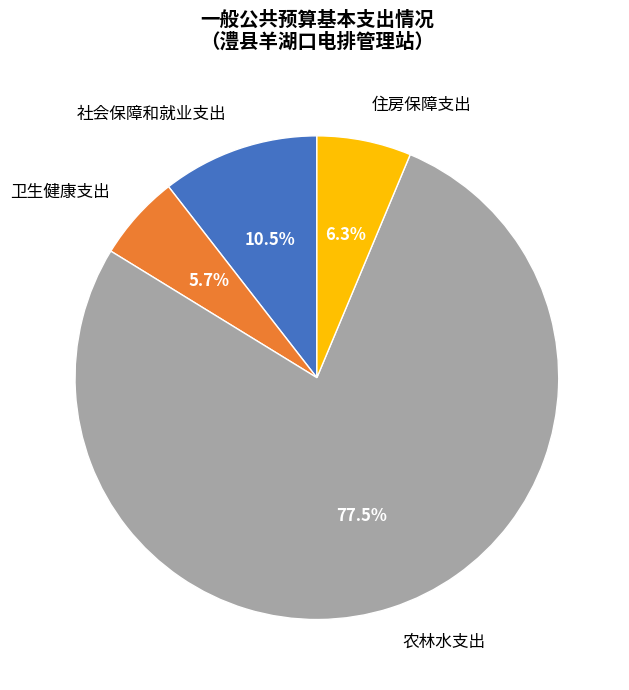

How many segments does this pie chart have?

4